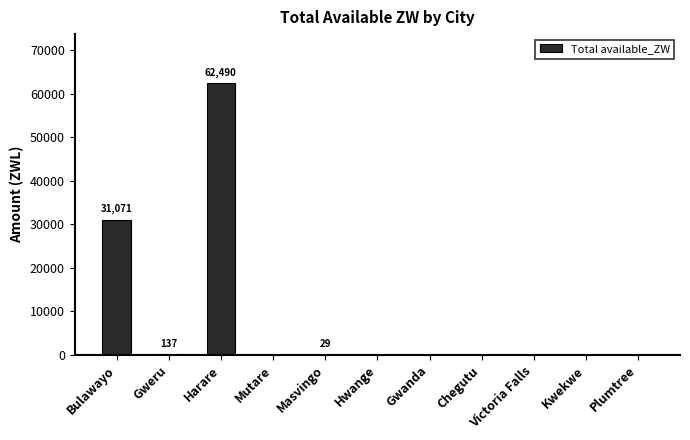

What is the sum of all values?

93727.7